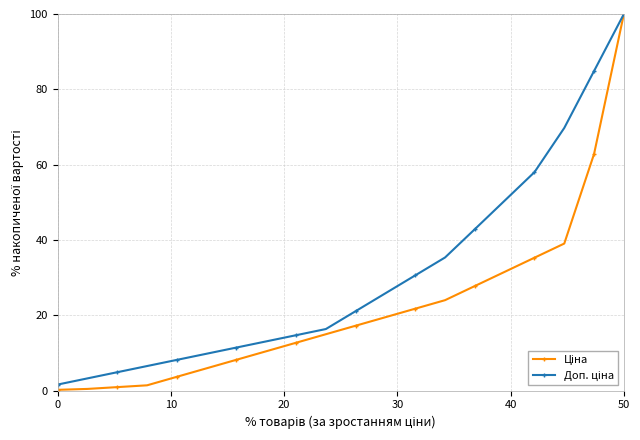

At how many categories does at least one series exceed 34?

7